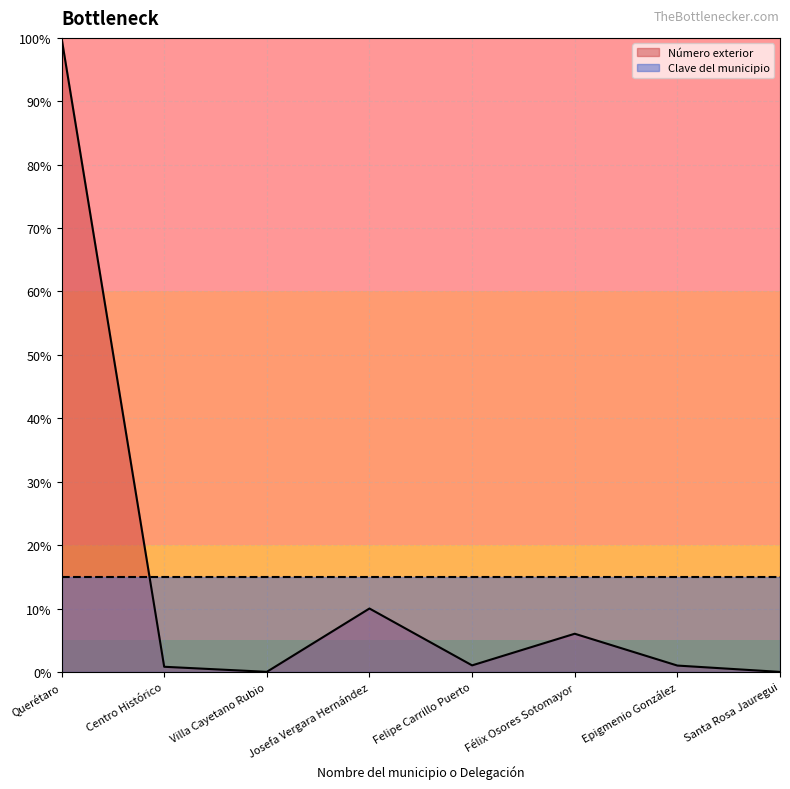

The chart shows a value of -39.9 at Santa Rosa Jauregui. True or false?

False